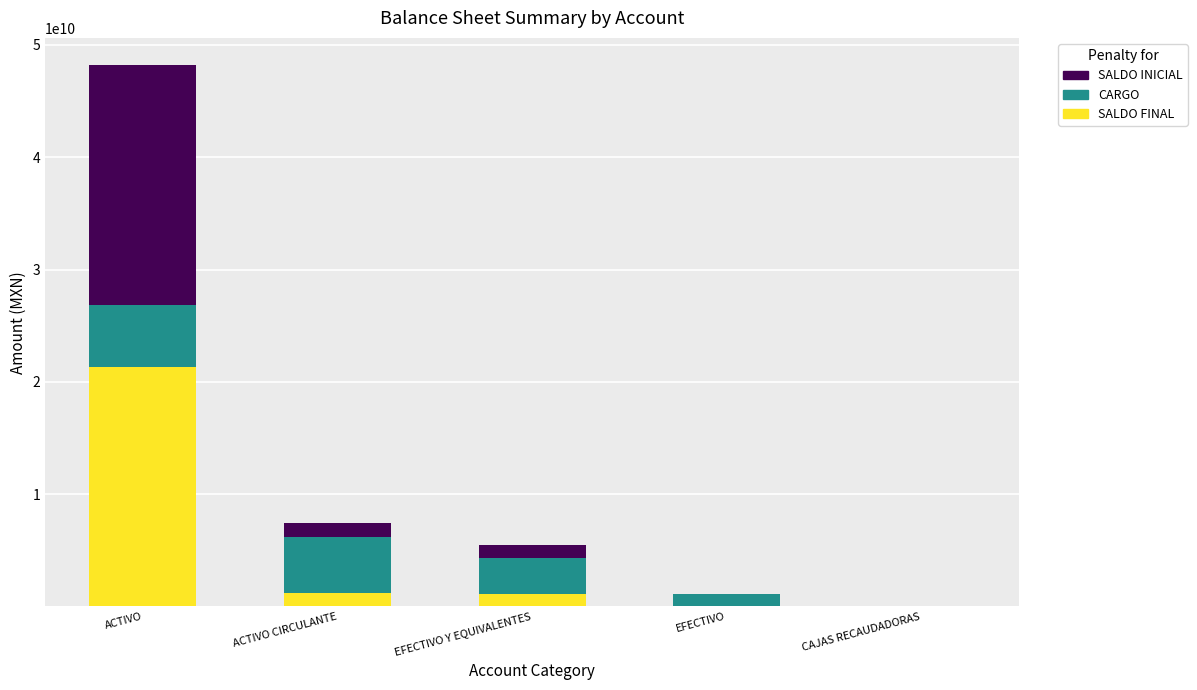

At which label is SALDO FINAL closest to 10650295763?

ACTIVO CIRCULANTE